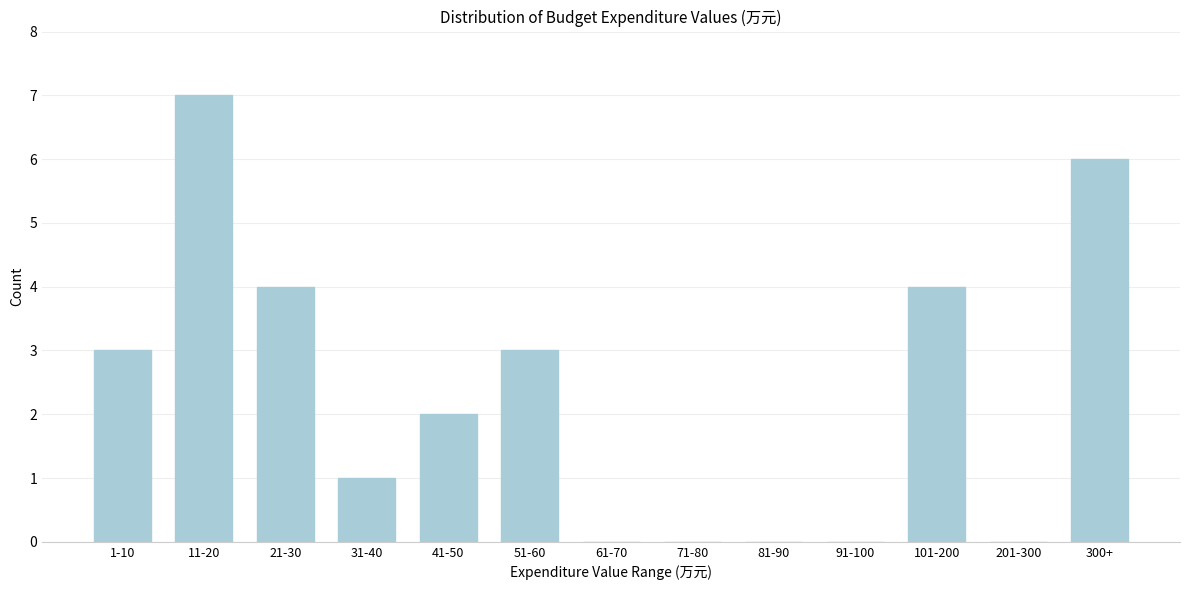

Reading right to left, extract all data points from this chart.

300+=6	201-300=0	101-200=4	91-100=0	81-90=0	71-80=0	61-70=0	51-60=3	41-50=2	31-40=1	21-30=4	11-20=7	1-10=3